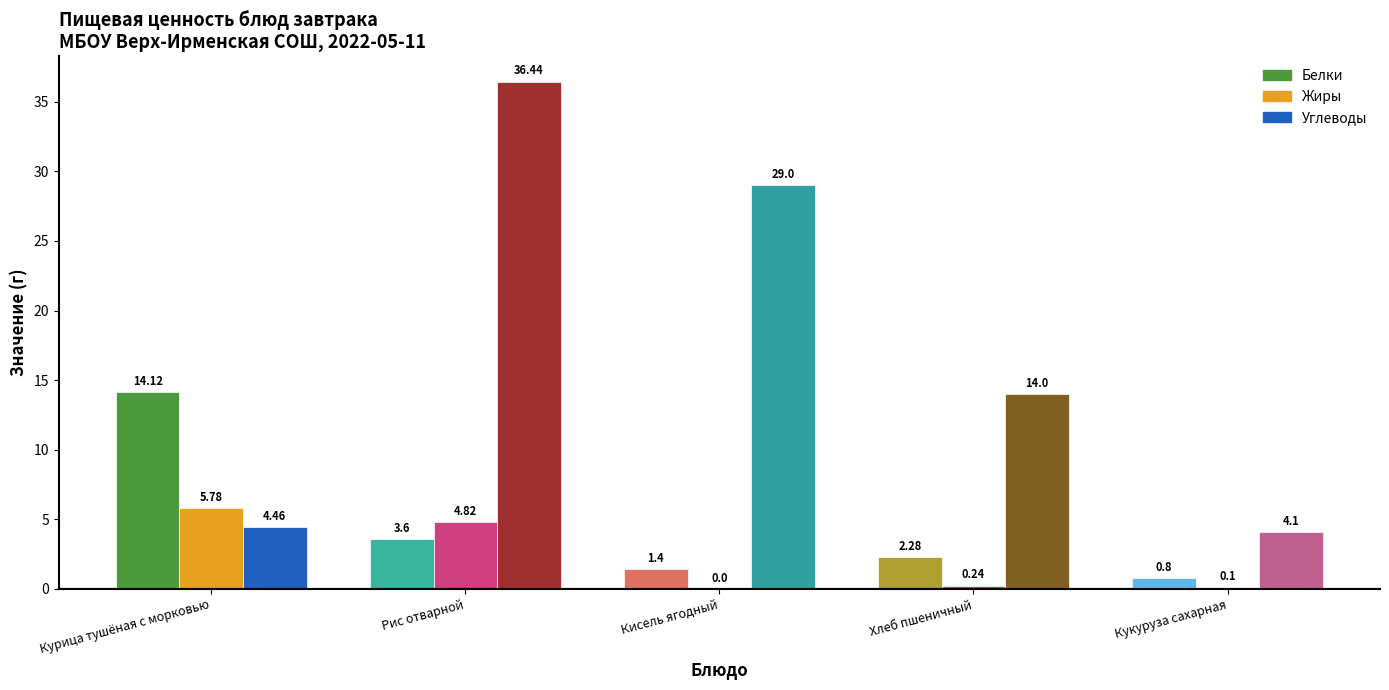

Which series has the largest total across all categories?

Углеводы